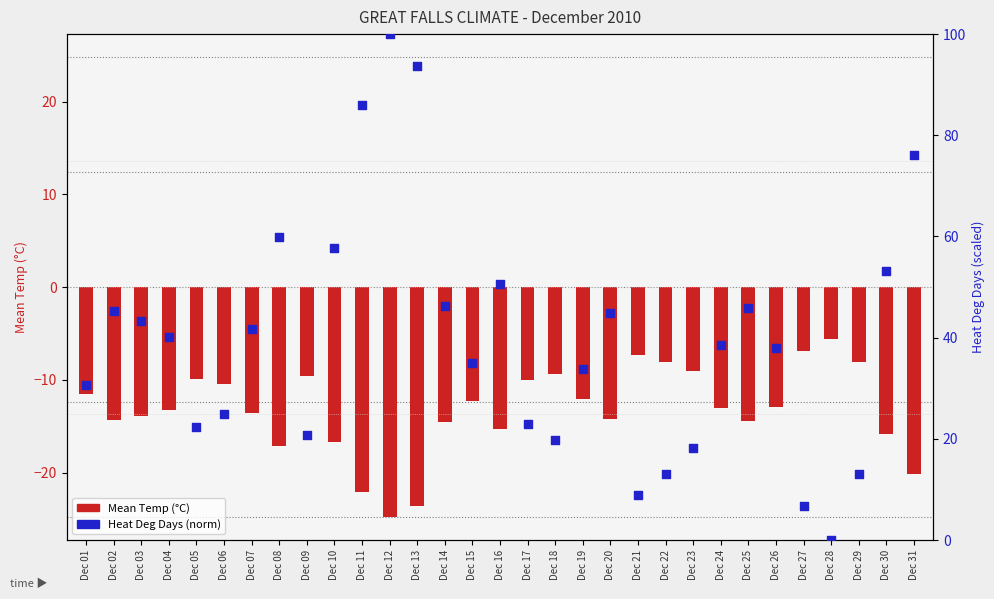

At which category is the sum across all series the highest?

Dec 12